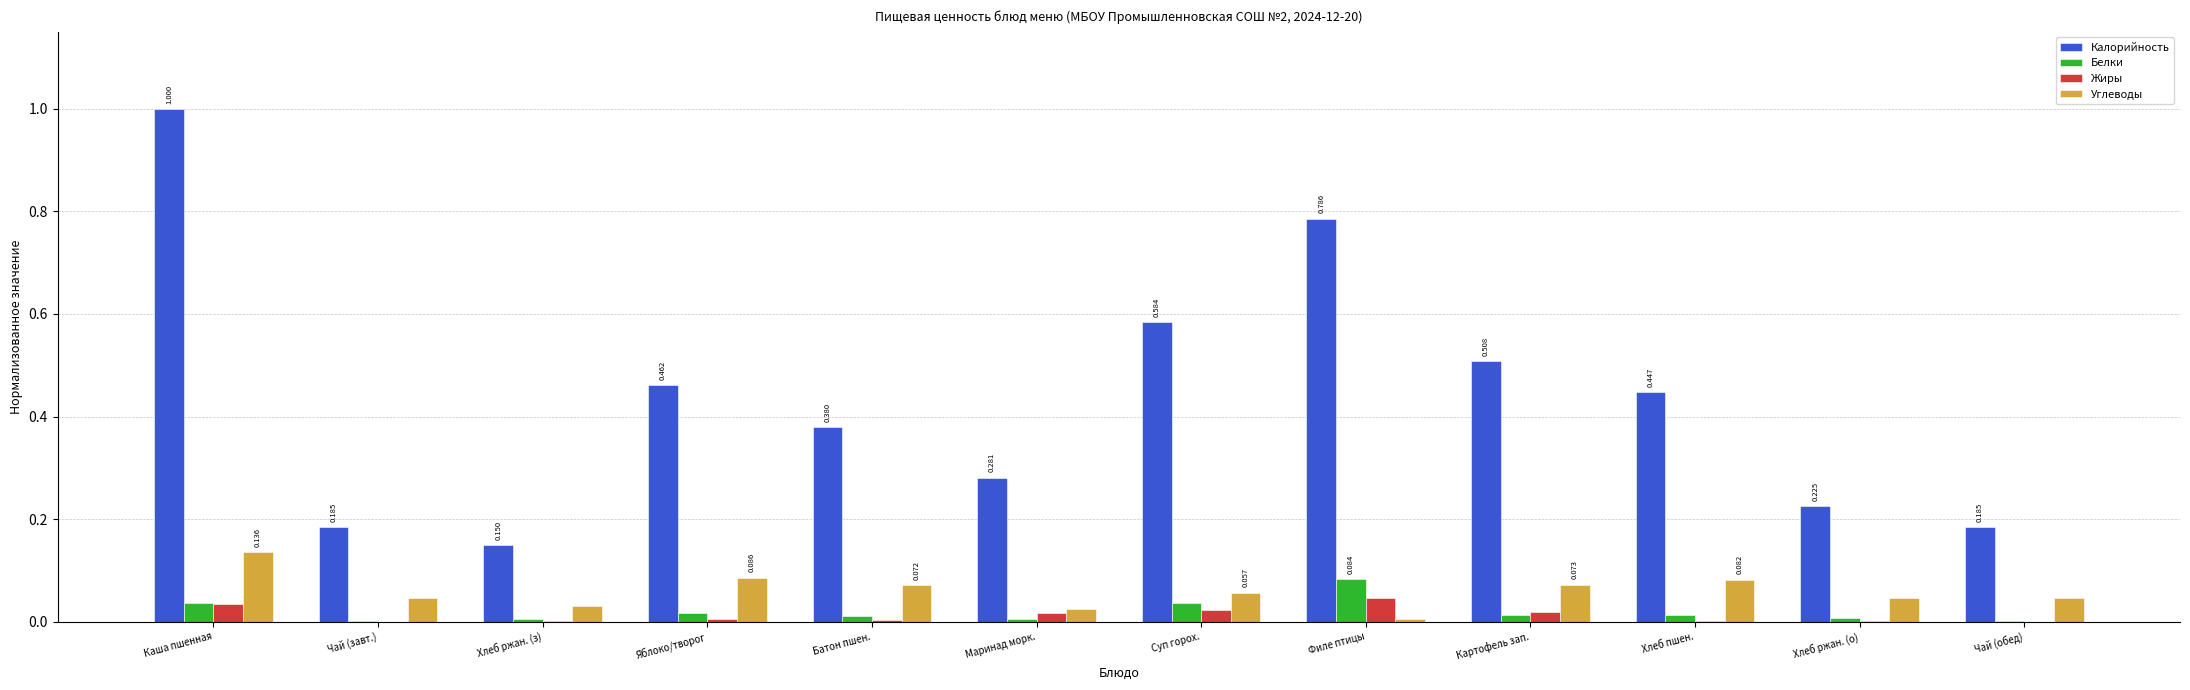

At which label does Калорийность reach its peak?

Каша пшенная